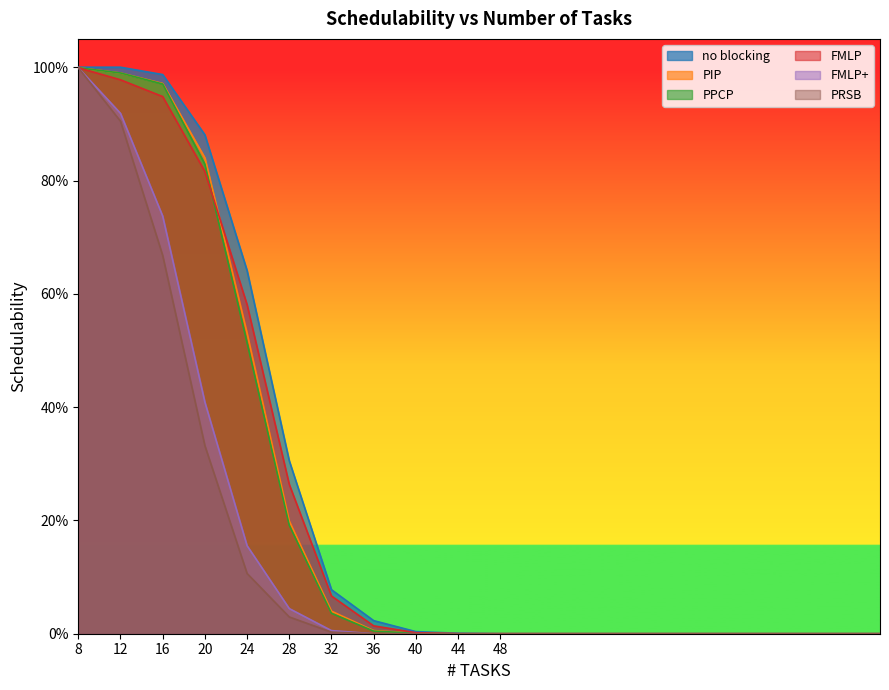

Between 36 and 76, which is larger?

36